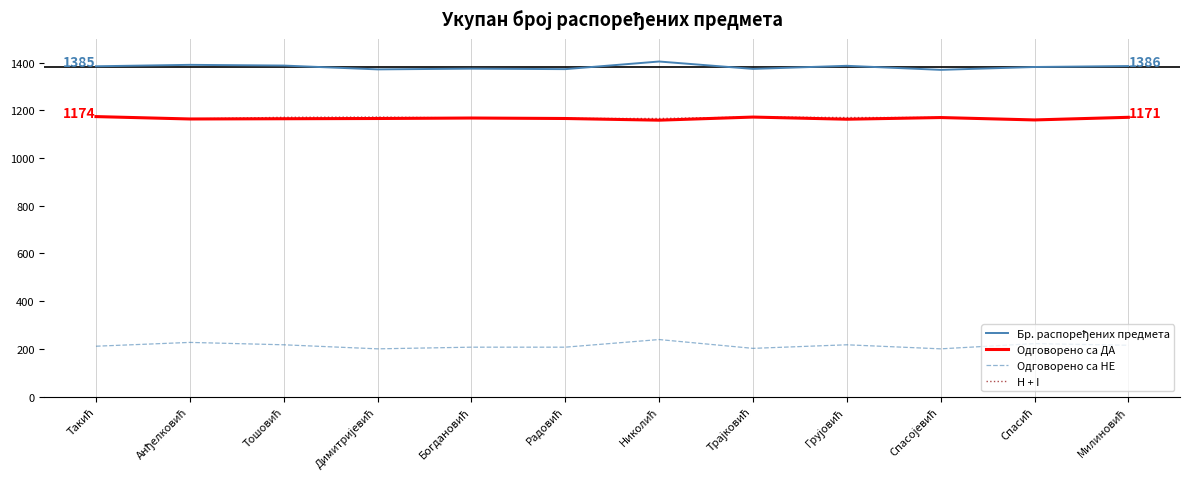

Is this an area chart (filled region under the line)?

No